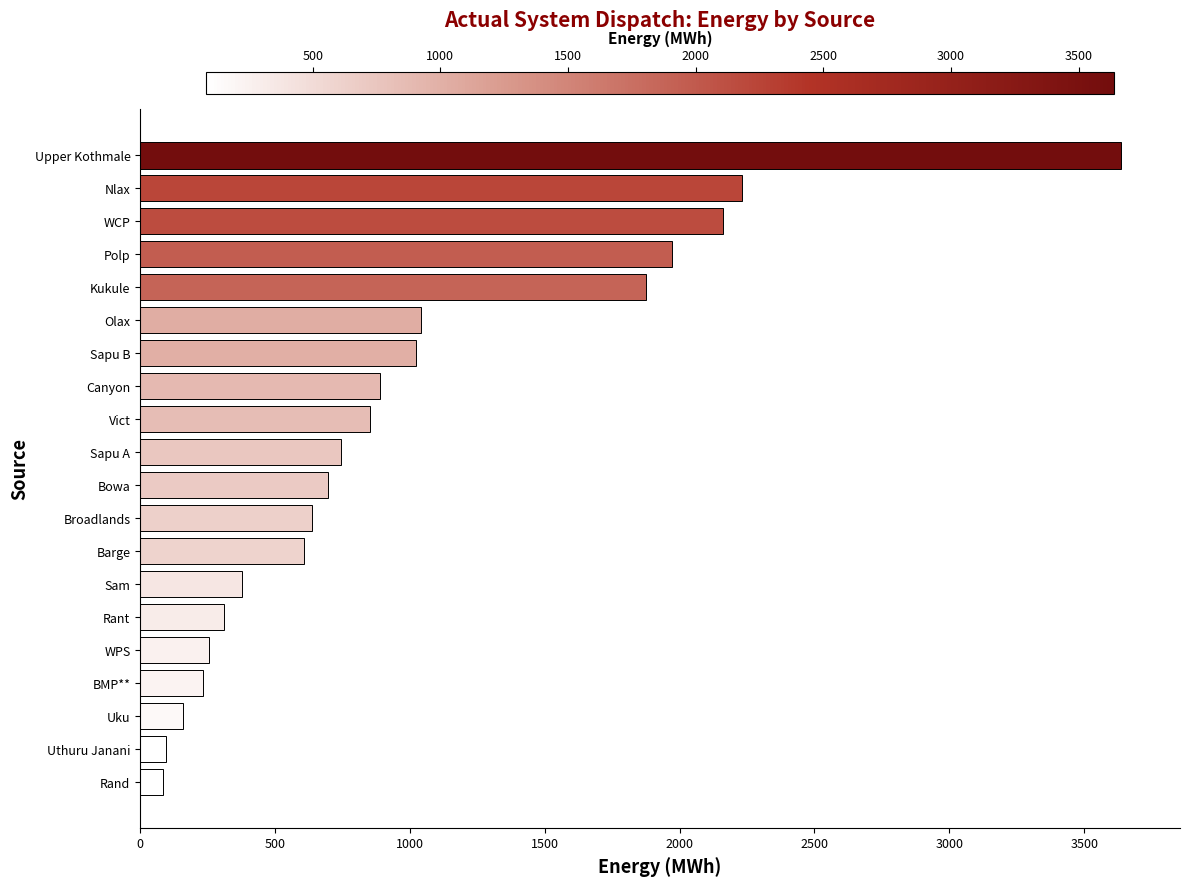

What value does the data have at Nlax?

2231.9